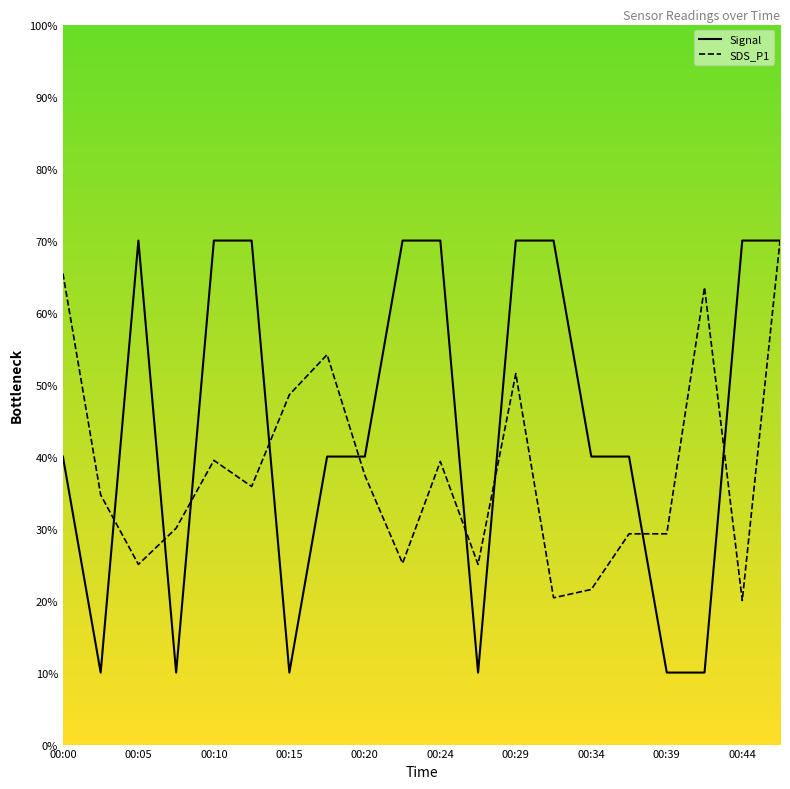

Rank the series by their average value, from lowest to highest.

SDS_P1, Signal